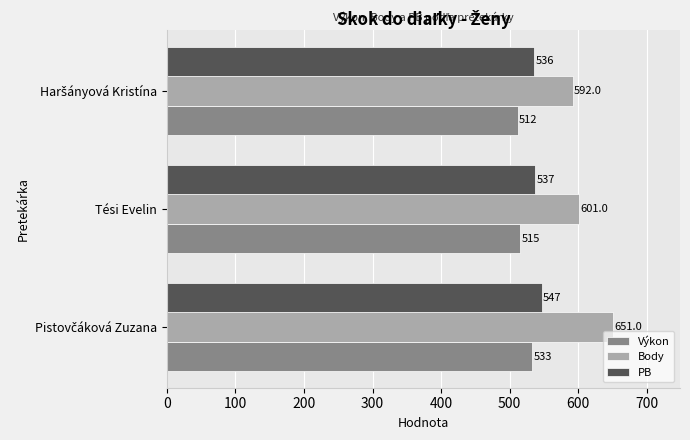

The PB series shows 537 at Tési Evelin. True or false?

True